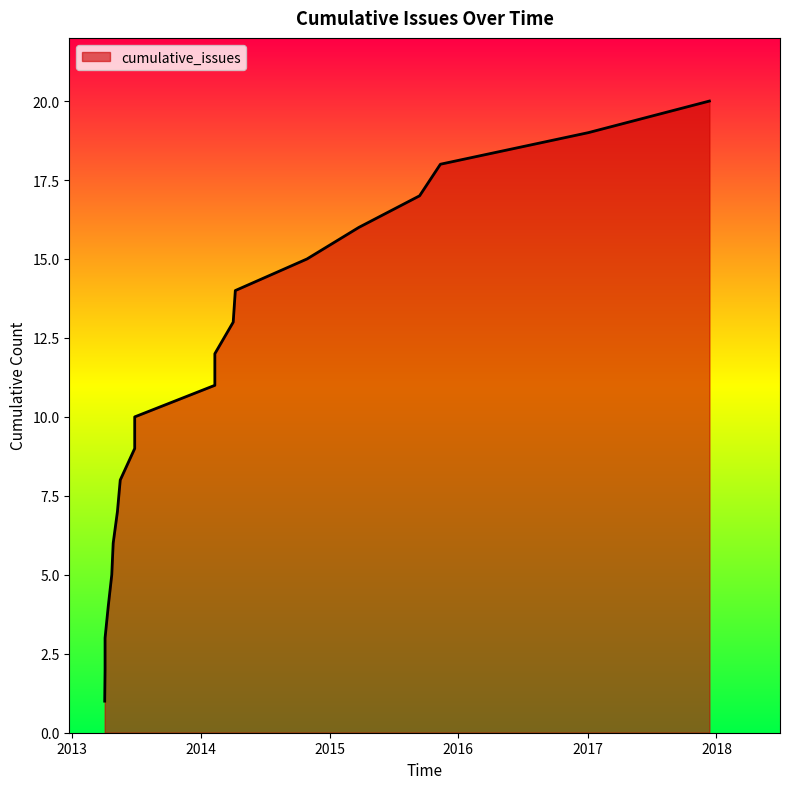

What is the sum of all values?

210